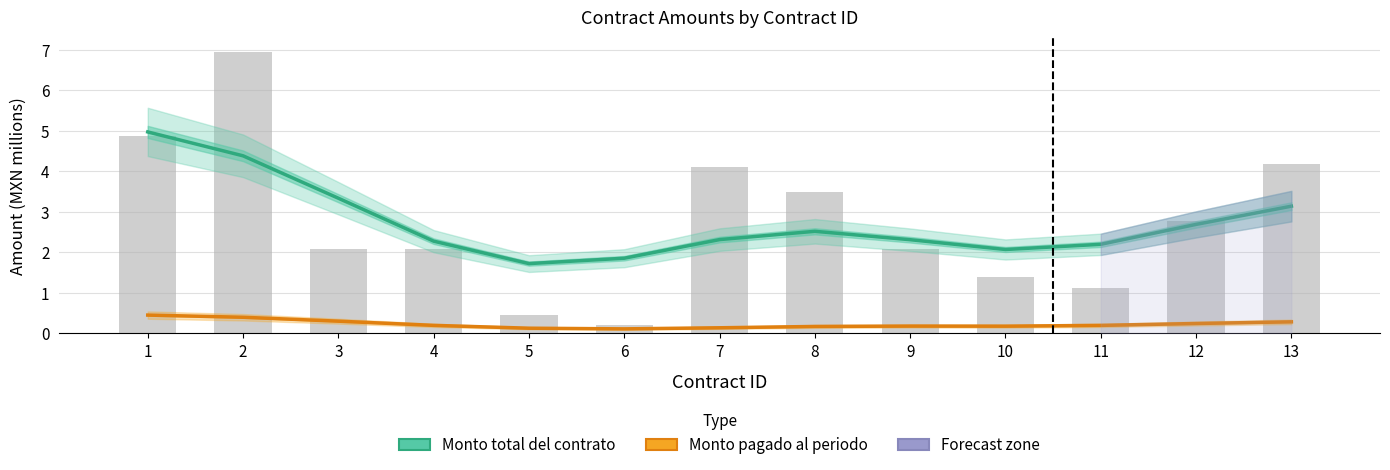

Where is Monto pagado al periodo nearest to the value 0?

6